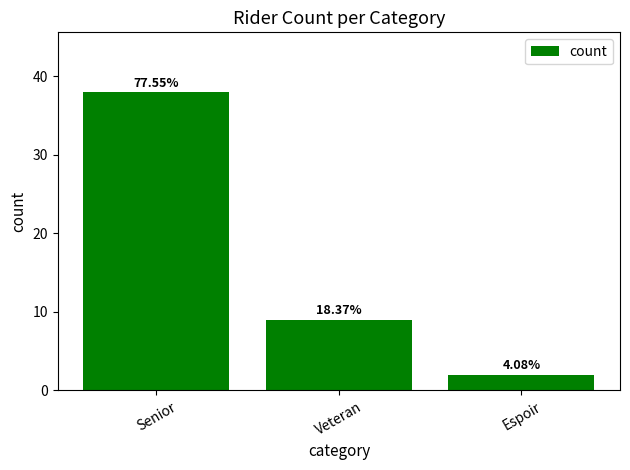

What is the difference between the values at Espoir and Veteran?

7